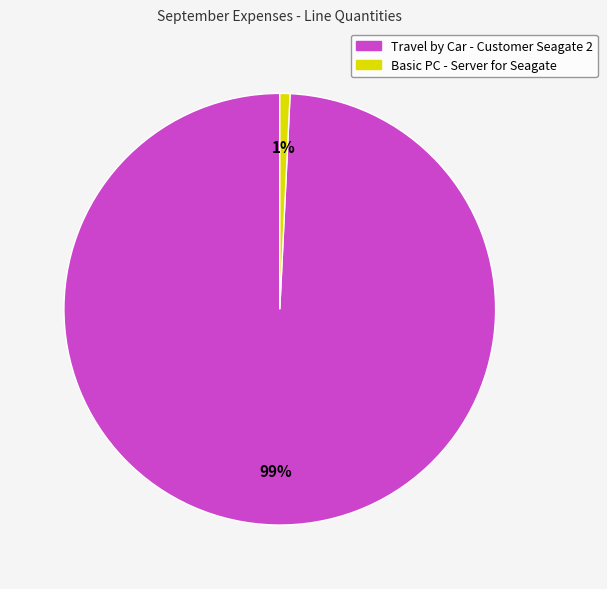

Which has a higher value, Travel by Car - Customer Seagate 2 or Basic PC - Server for Seagate?

Travel by Car - Customer Seagate 2